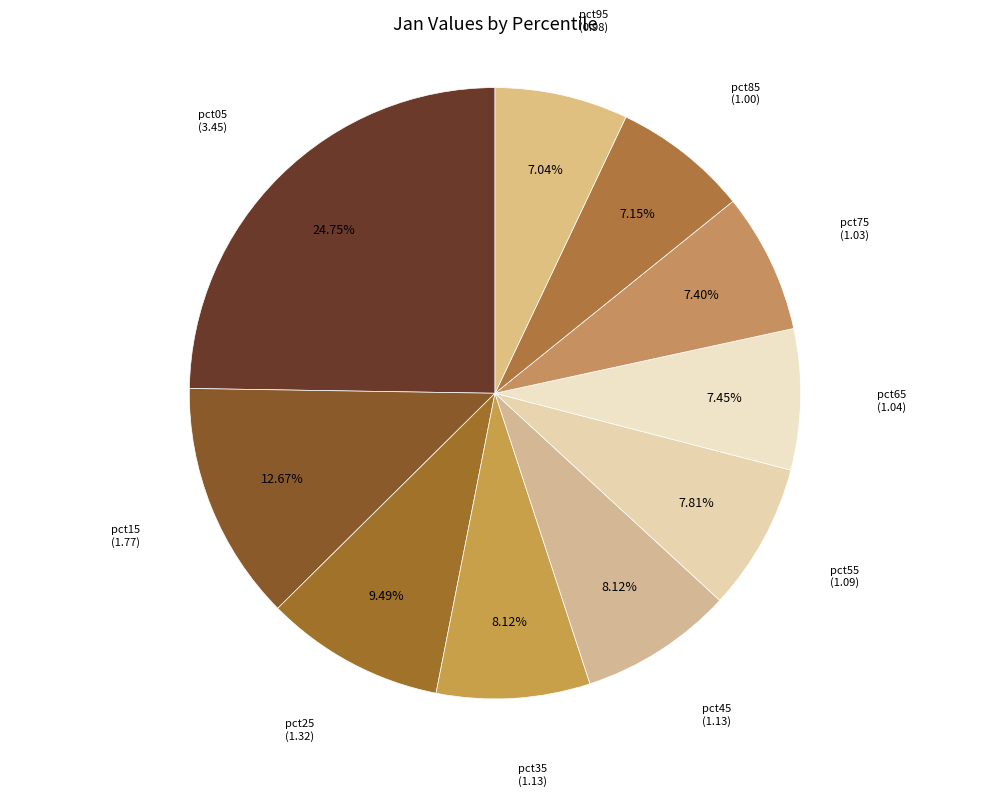

Is it true that pct35 is 8% of the pie?

True